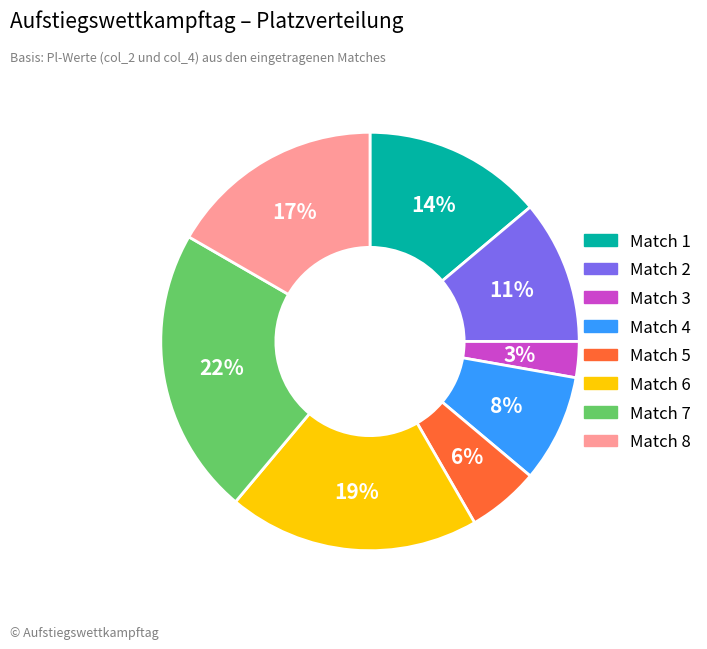

How many slices are in this pie chart?

8